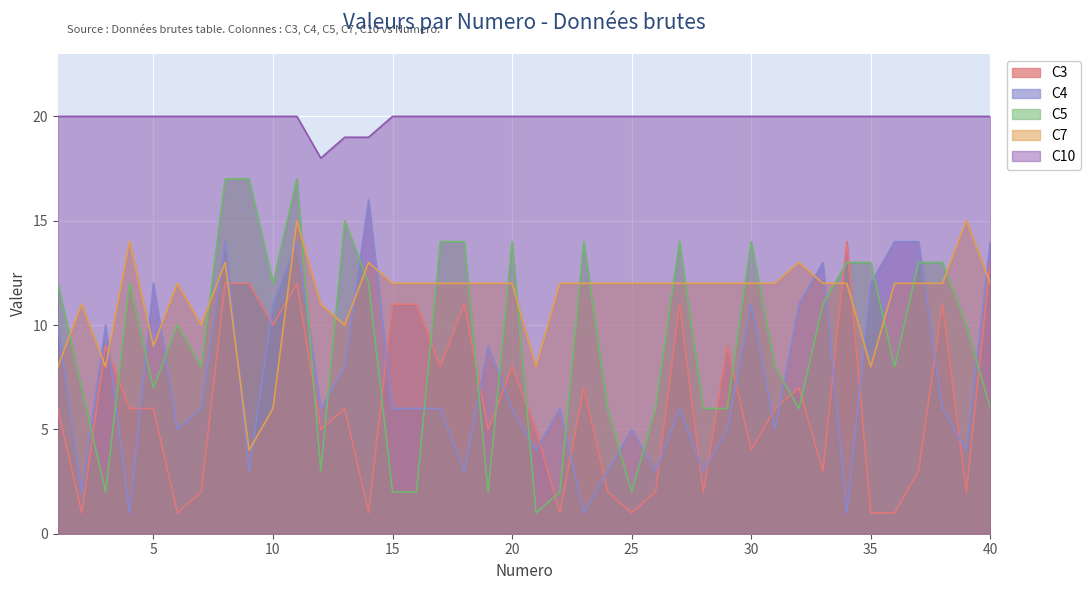

What is the average value of the C4 series?

7